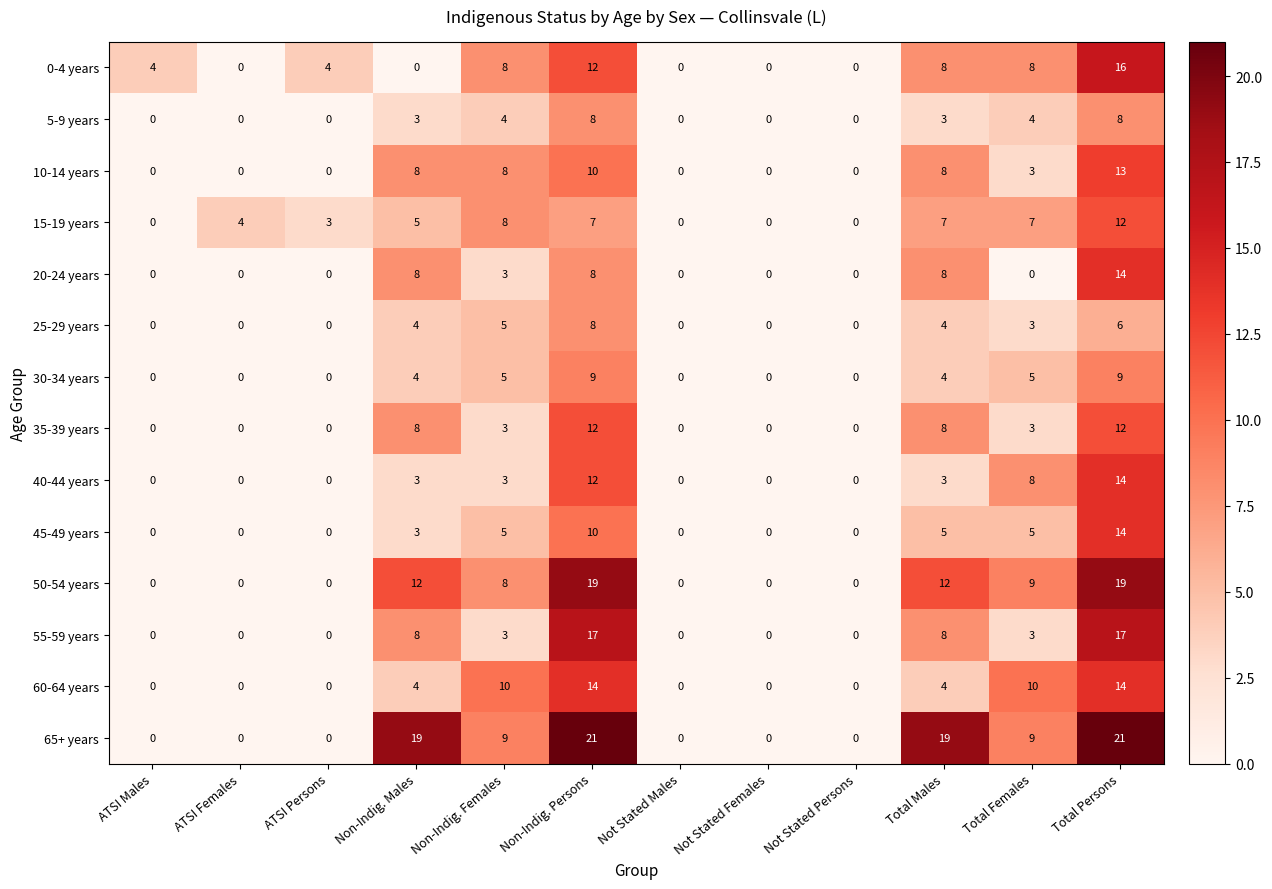

Which series has the largest total across all categories?

65+ years